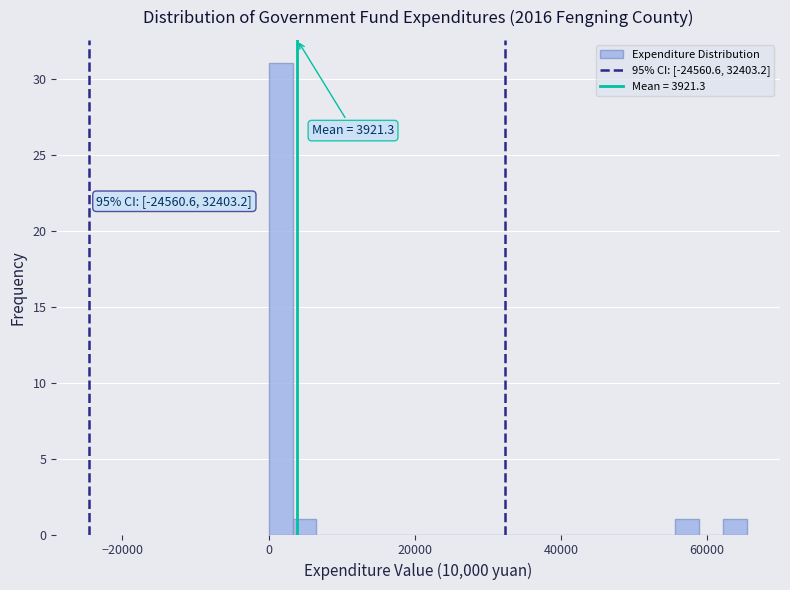

Around what value on the x-axis is the tallest bar? Give the approximate position of its centre, as read against the axis.

2000